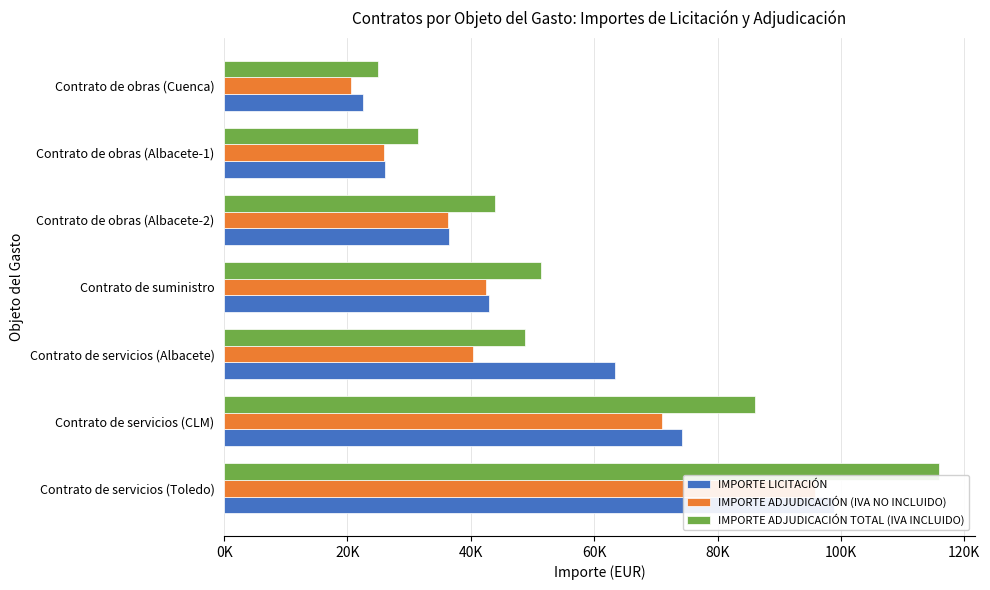

Reading right to left, transcribe all the data shown in this chart.

IMPORTE LICITACIÓN: 22472.4	26150.1	36389.2	42963.2	63429.5	74159.4	98838.5
IMPORTE ADJUDICACIÓN (IVA NO INCLUIDO): 20572.0	25950.0	36230.0	42413.2	40288.6	71059.2	95735.6
IMPORTE ADJUDICACIÓN TOTAL (IVA INCLUIDO): 24892.1	31399.5	43838.3	51320.0	48749.2	86001.7	115939.8